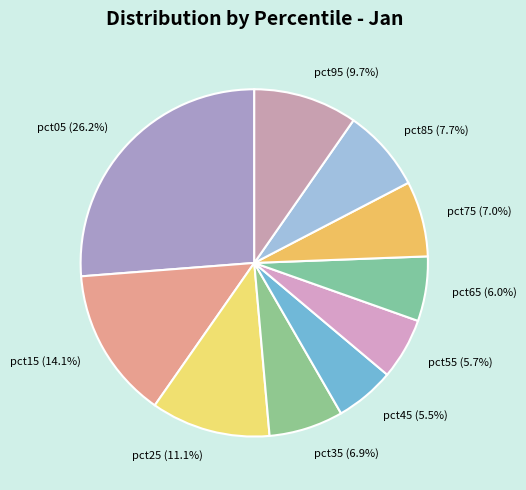

Which category has the biggest portion of the pie?

pct05